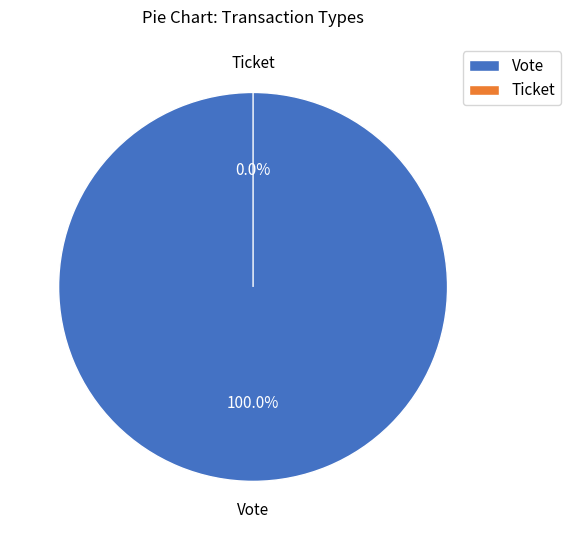

Does Vote account for over 50% of the chart?

Yes